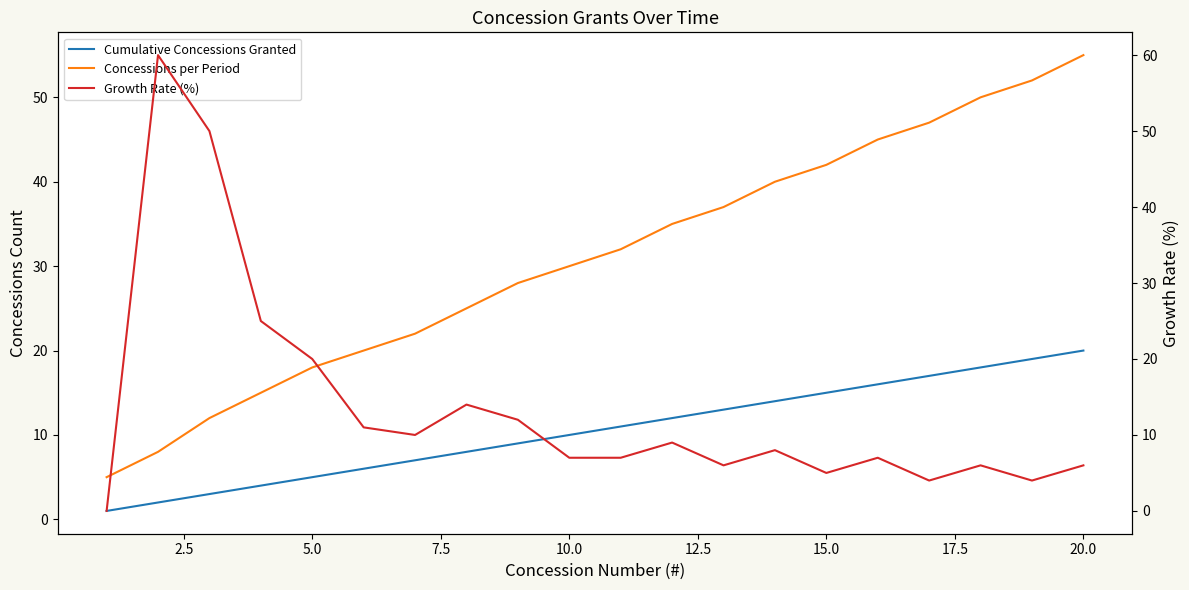

What is the average value of the Cumulative Concessions Granted series?

10